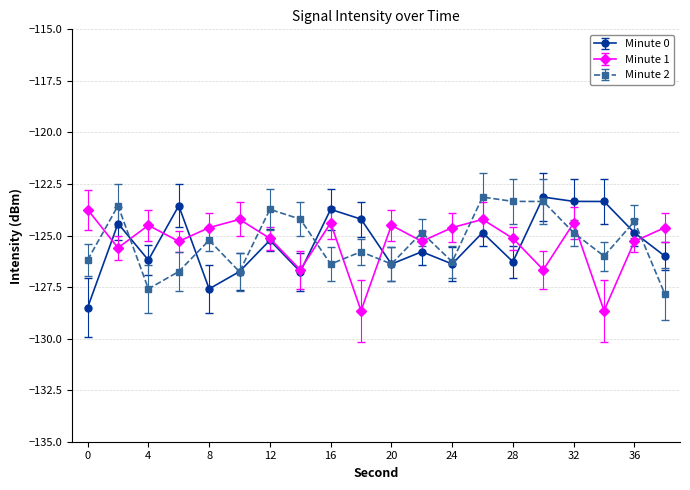

Which series has the widest spread of values?

Minute 0